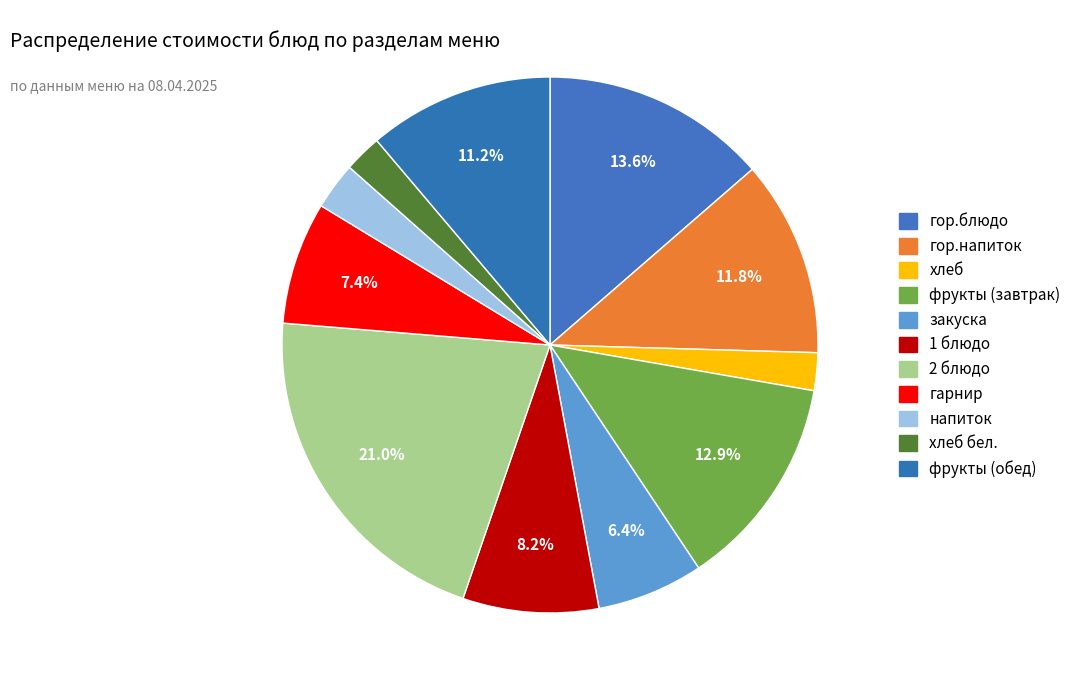

The закуска slice represents 6% of the pie. True or false?

True